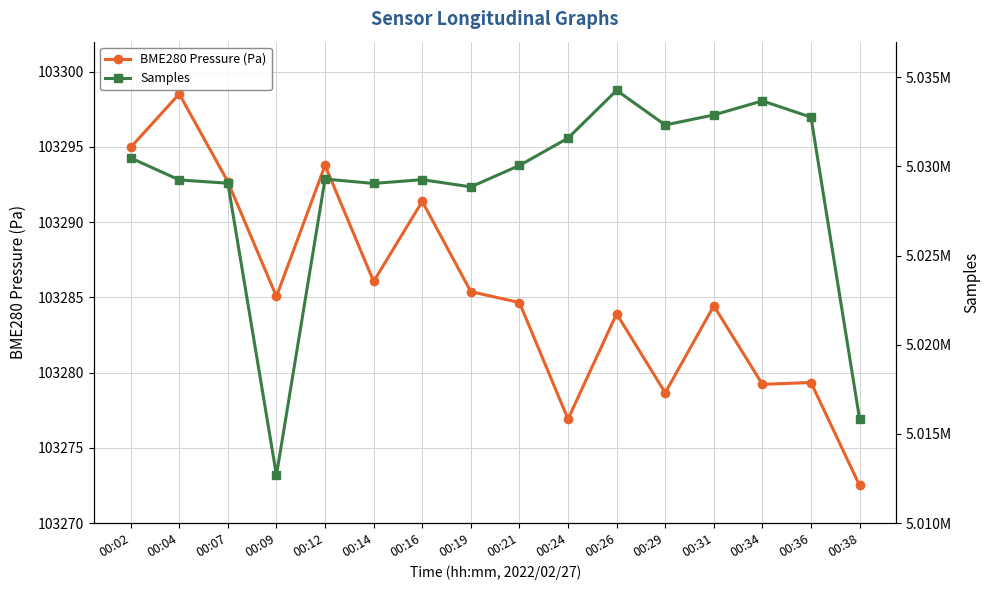

At 00:12, list the series in order from smallest to largest.

BME280 Pressure (Pa), Samples